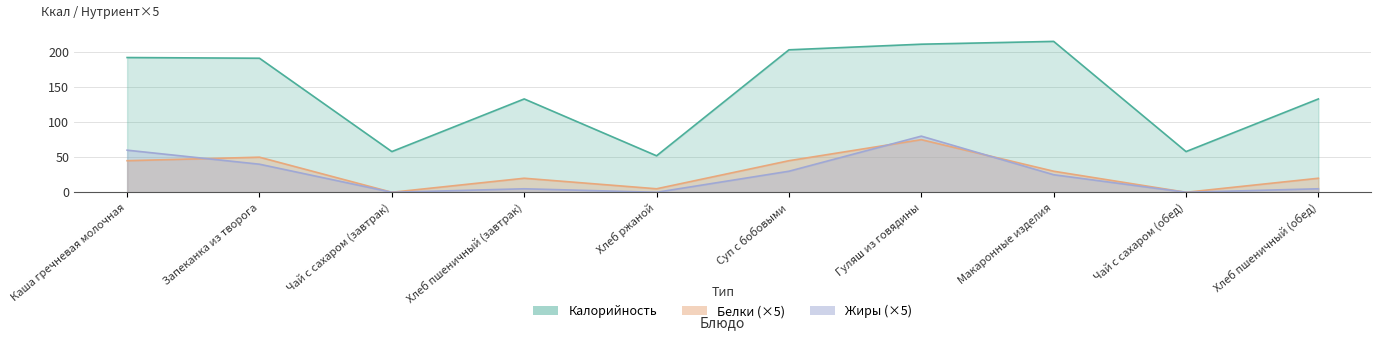

Where is the first local minimum for Белки?

Чай с сахаром (завтрак)